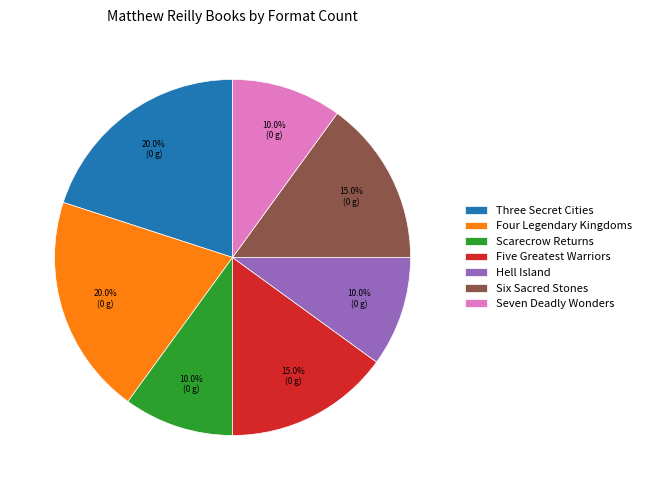

To the nearest percent, what is the difference between the largest and smallest slice percentages?

10%